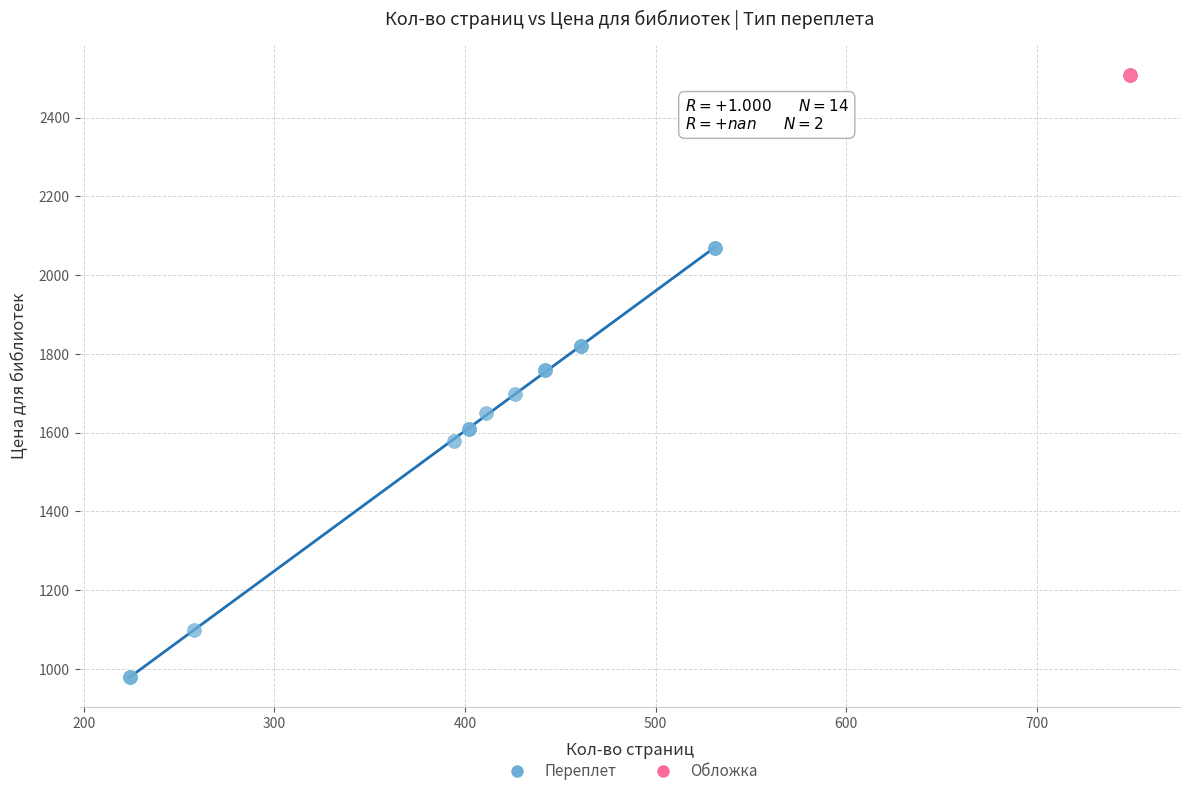

Which series contains the lowest Y value?

Переплет